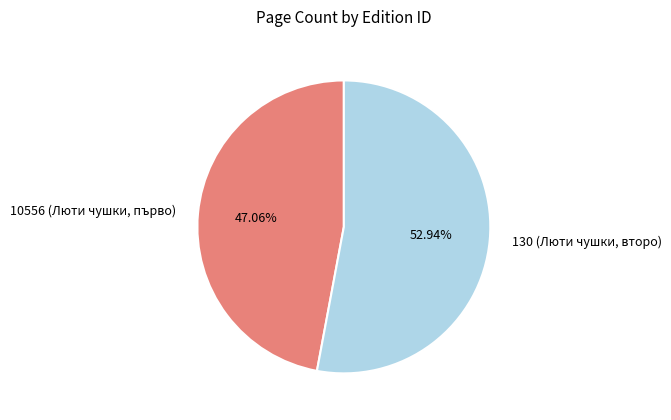

How many segments does this pie chart have?

2